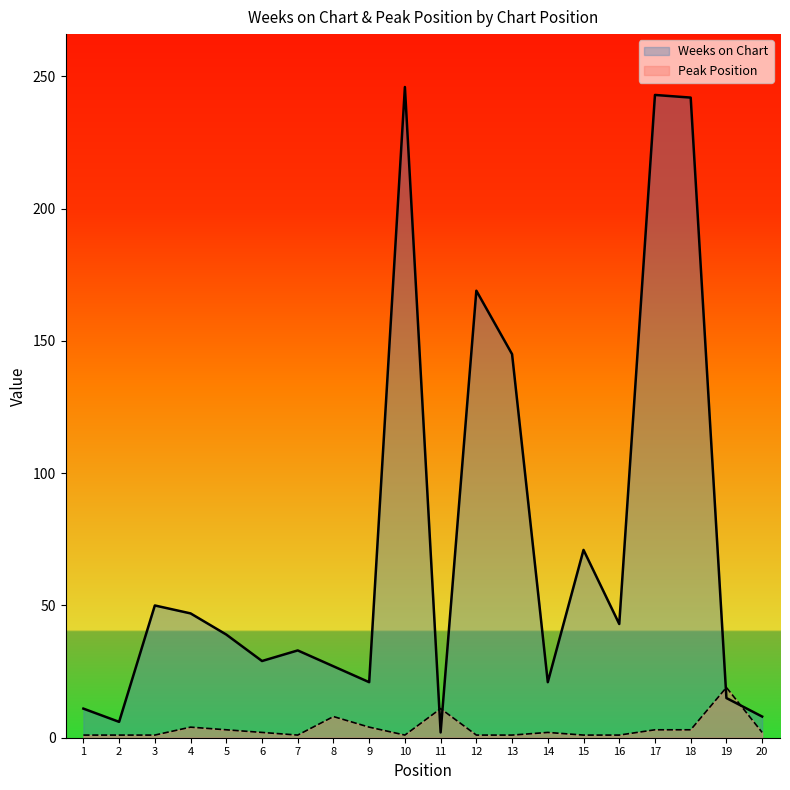

The value of Weeks on Chart at 7 is 23. True or false?

False